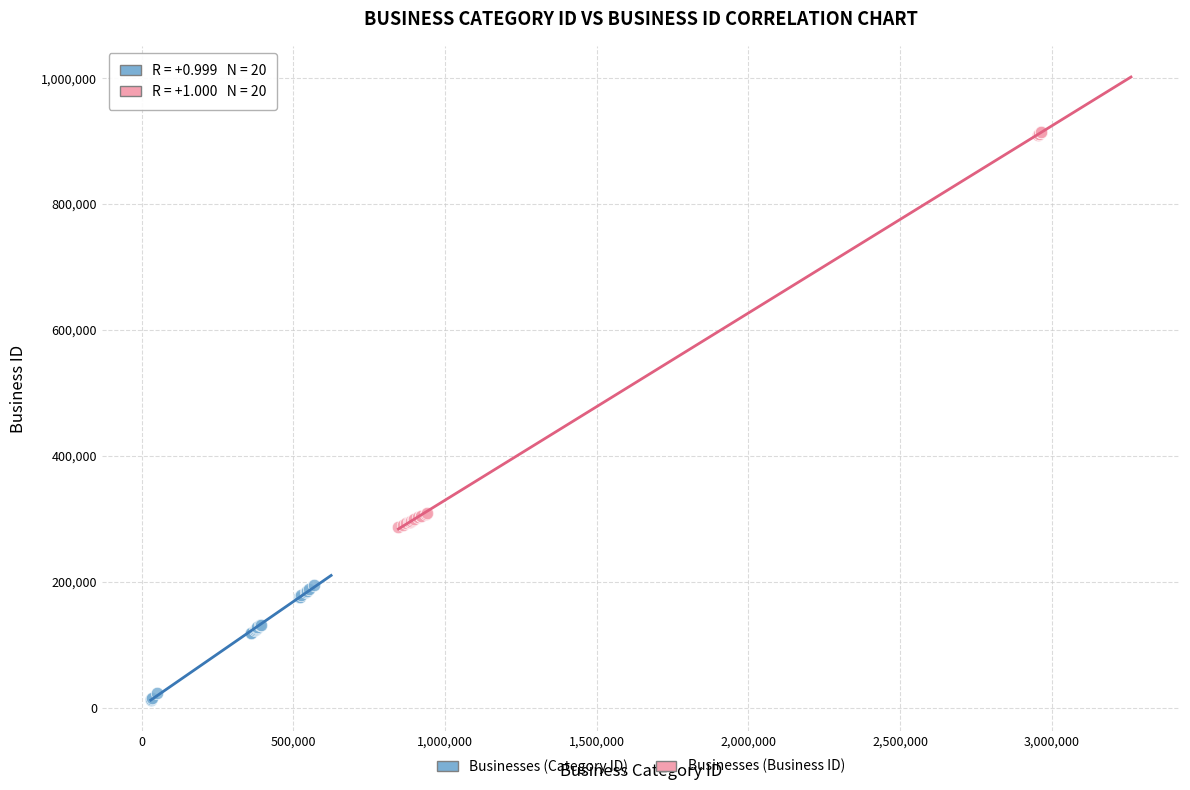

Which series contains the highest Y value?

Businesses (Business ID)